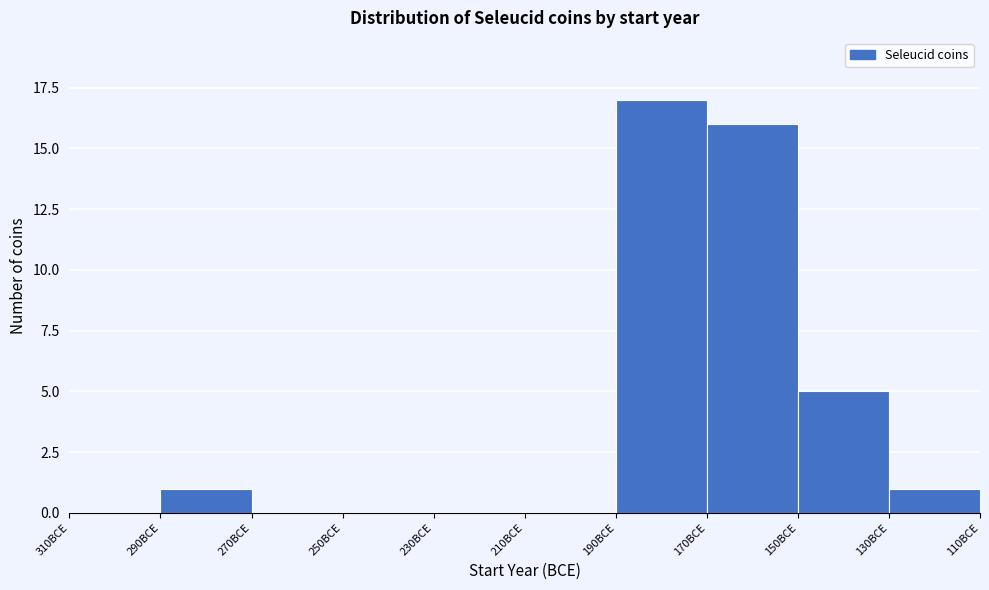

Reading left to right, what are all the values shown in this chart?

310BCE=0	290BCE=1	270BCE=0	250BCE=0	230BCE=0	210BCE=0	190BCE=17	170BCE=16	150BCE=5	130BCE=1